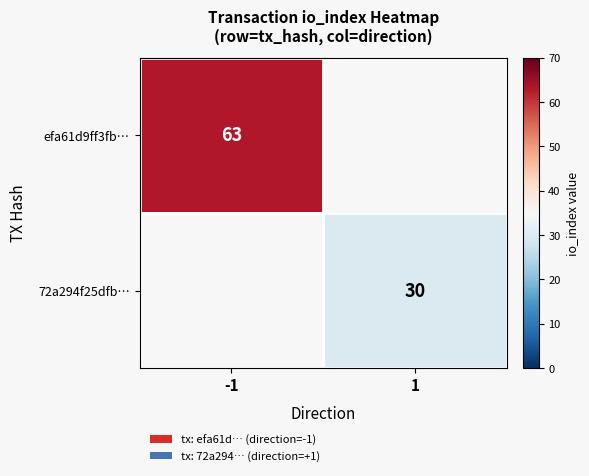

Count the number of data series in this chart.

2